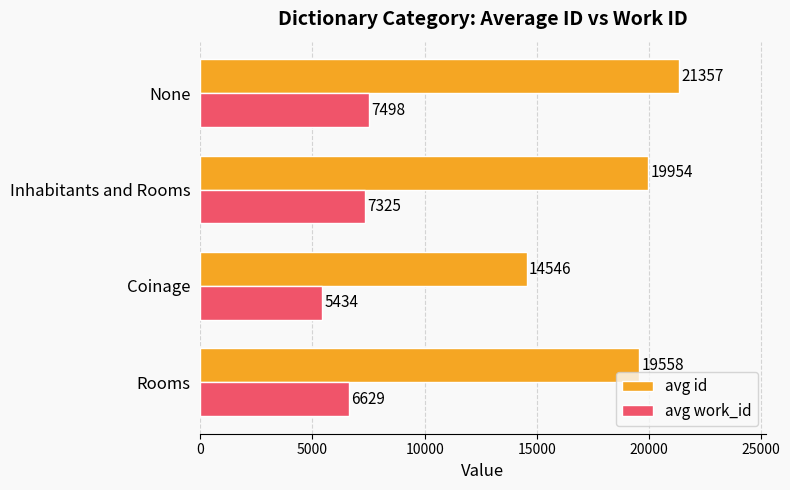

The value of avg id at Inhabitants and Rooms is 19954.0. True or false?

True